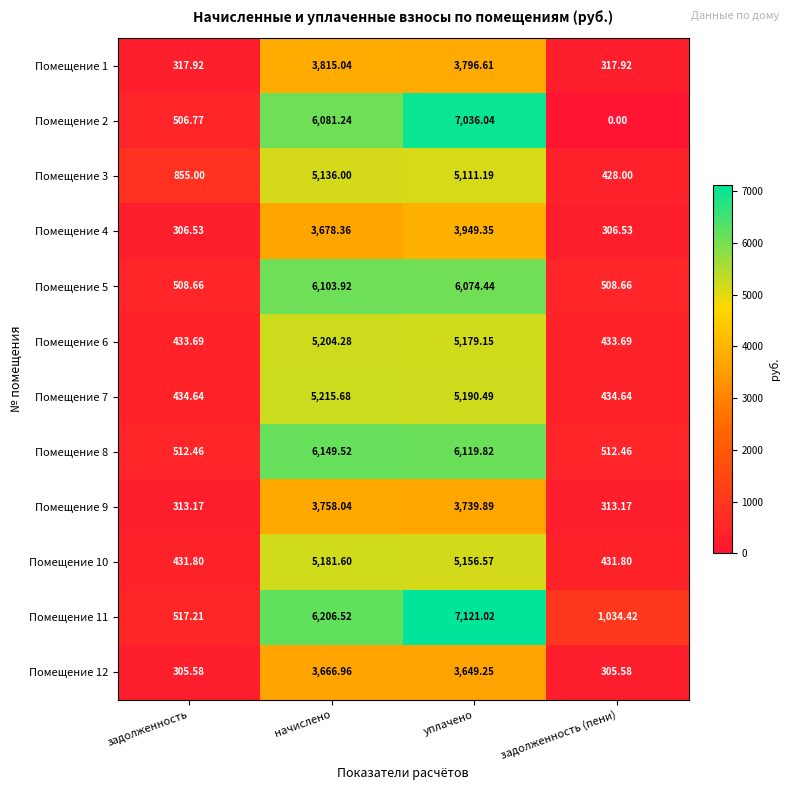

At which label is Помещение 7 closest to 2825?

уплачено